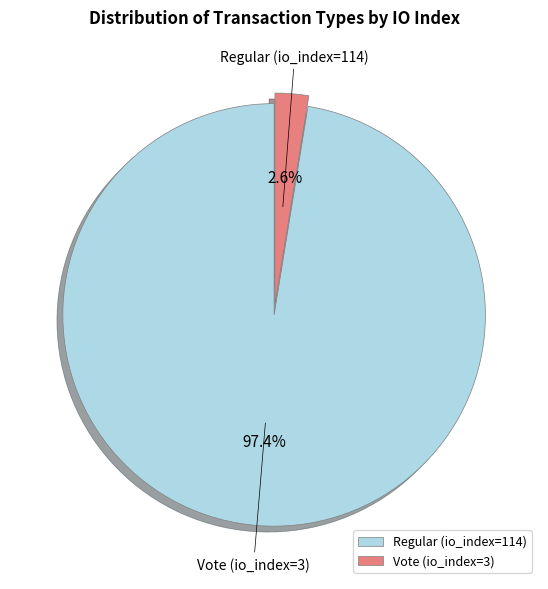

Does Regular (io_index=114) account for over 50% of the chart?

Yes